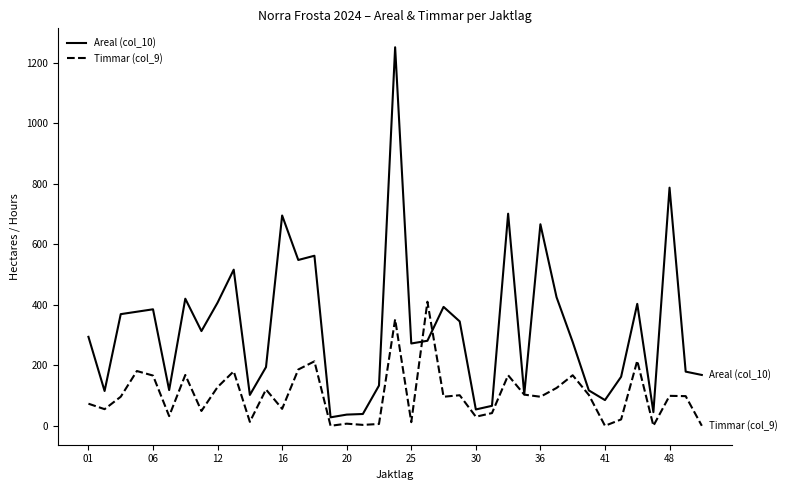

Rank the series by their average value, from lowest to highest.

Timmar (col_9), Areal (col_10)